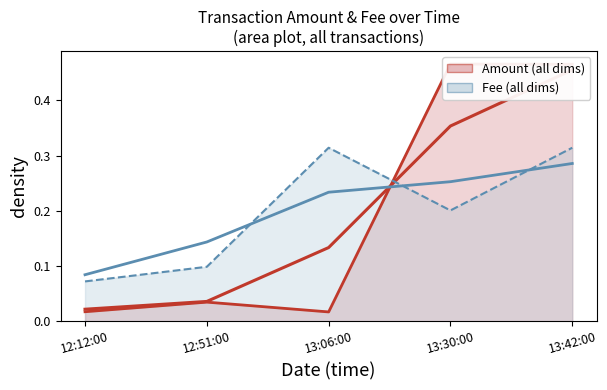

Which series has the largest total across all categories?

Amount